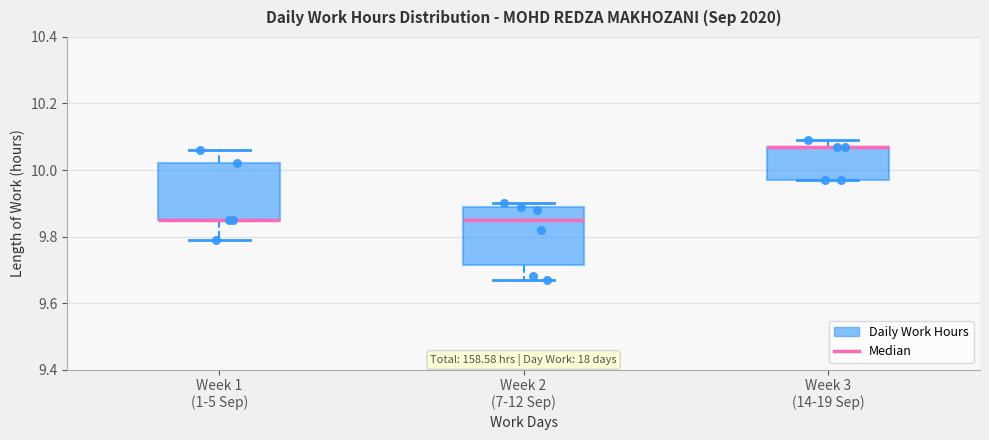

Reading left to right, transcribe this box plot: for each box, give where its median line is, the range the box spans, and where its two whiskers end, as read against the y-axis. The values are not printed on the chart, so give them approximately, as read against the axis.

Week 1 (1-5 Sep): median 9.86 (drawn on the box's lower edge), box 9.86 to 10.02, whiskers 9.80 to 10.06
Week 2 (7-12 Sep): median 9.86, box 9.72 to 9.88, whiskers 9.68 to 9.90
Week 3 (14-19 Sep): median 10.08 (drawn on the box's upper edge), box 9.98 to 10.08, whiskers 9.98 to 10.10